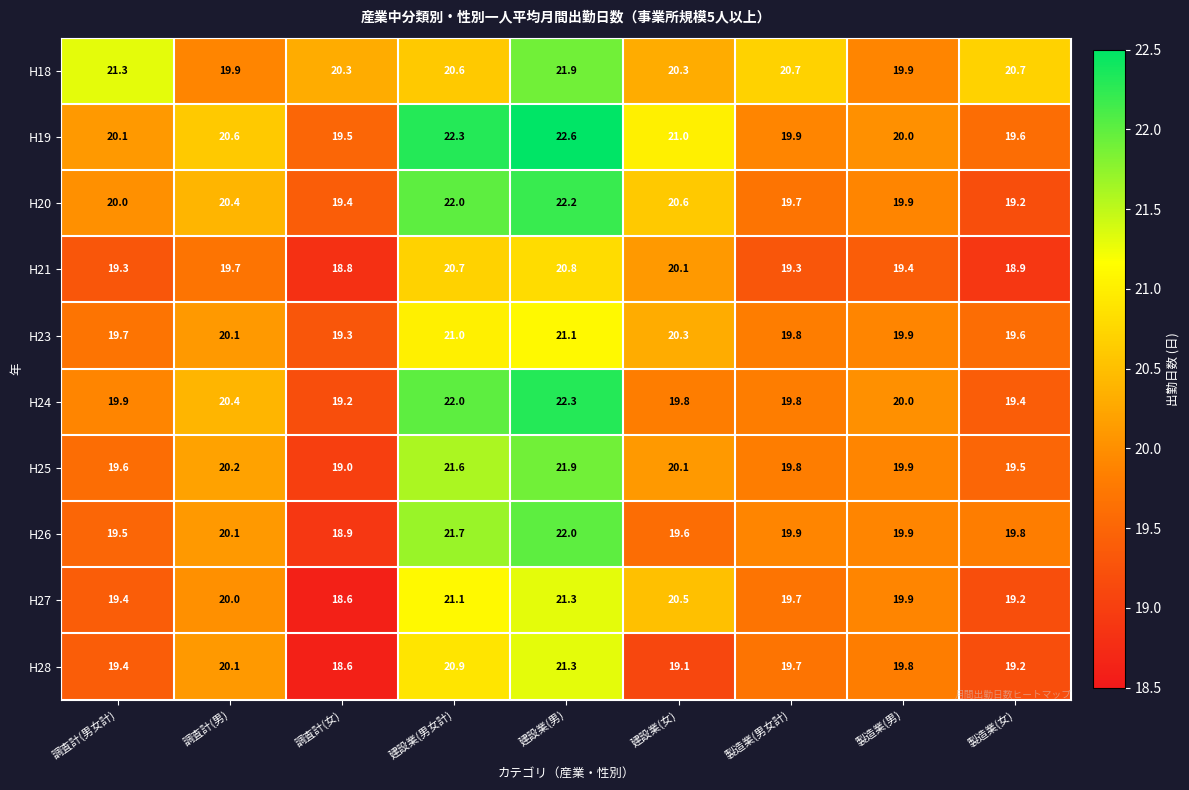

What is the sum of all H21 values?

177.0